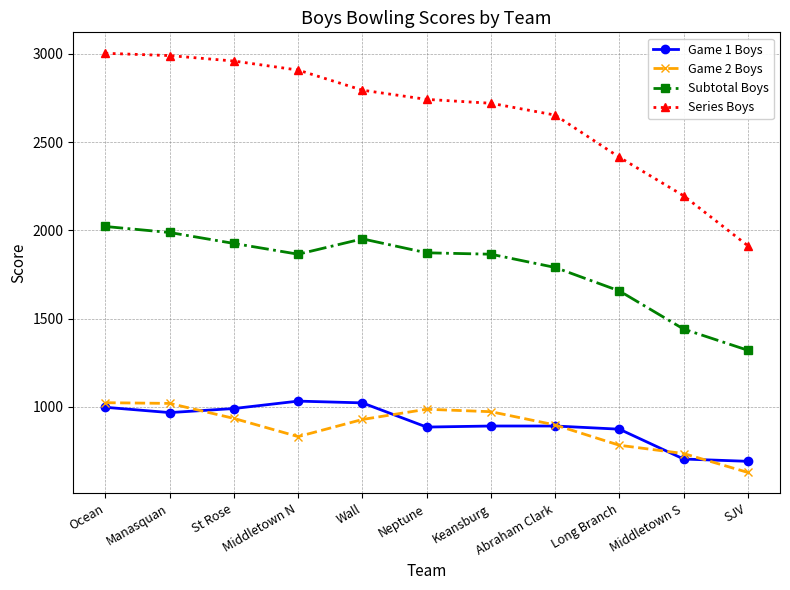

What are all the series names shown in the legend?

Game 1 Boys, Game 2 Boys, Subtotal Boys, Series Boys